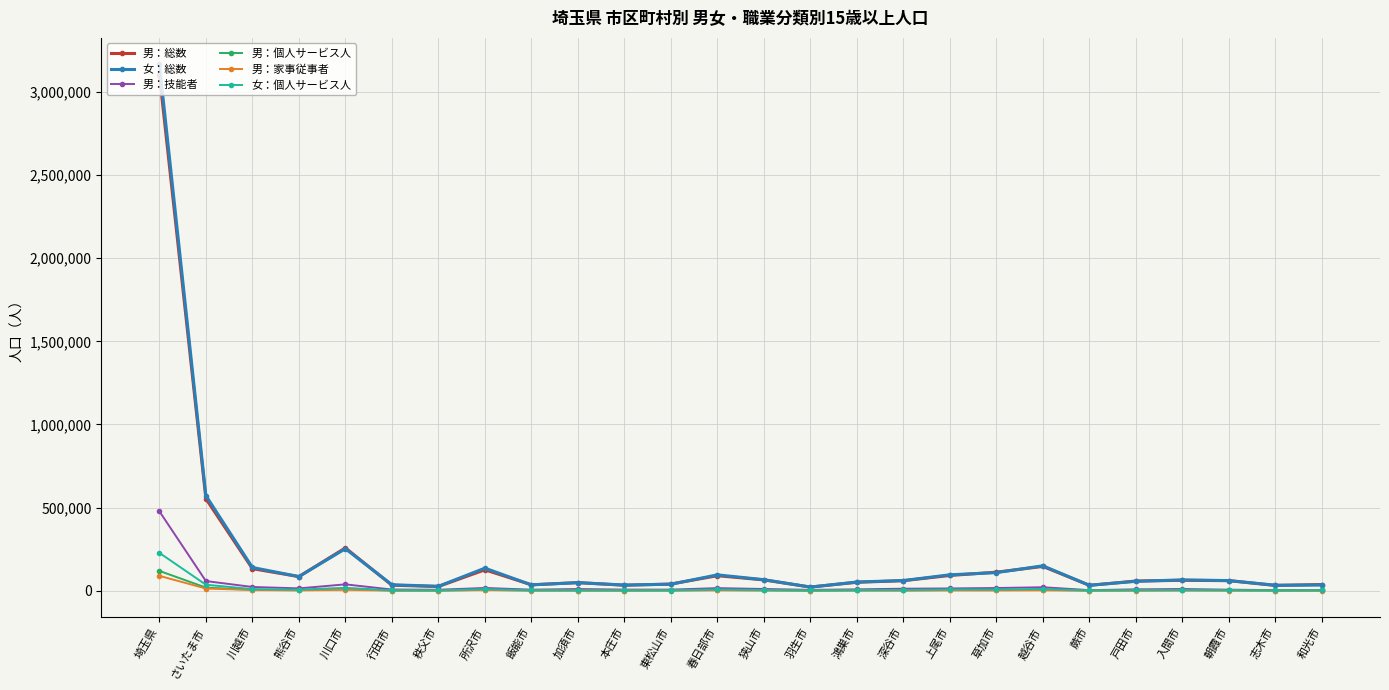

What value does the 女：総数 series have at 飯能市, to the nearest 10?

35440